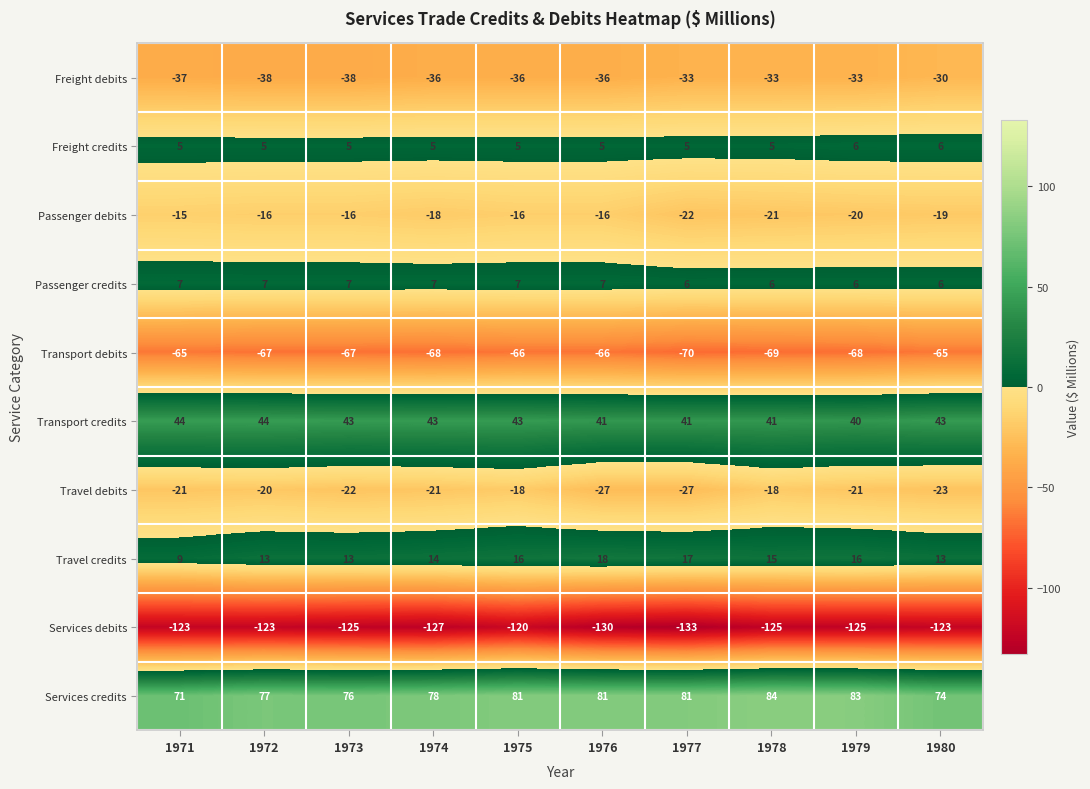

The Services credits series shows 111 at 1979. True or false?

False